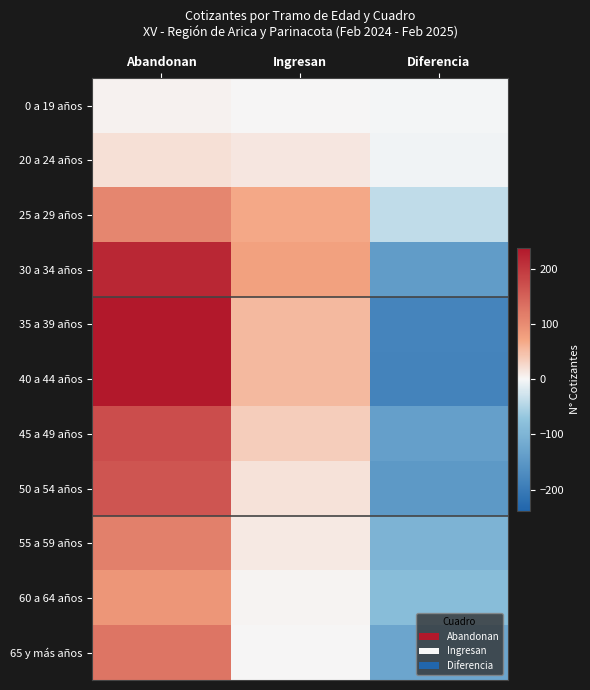

What is the difference between the highest and lowest values at Abandonan?

234